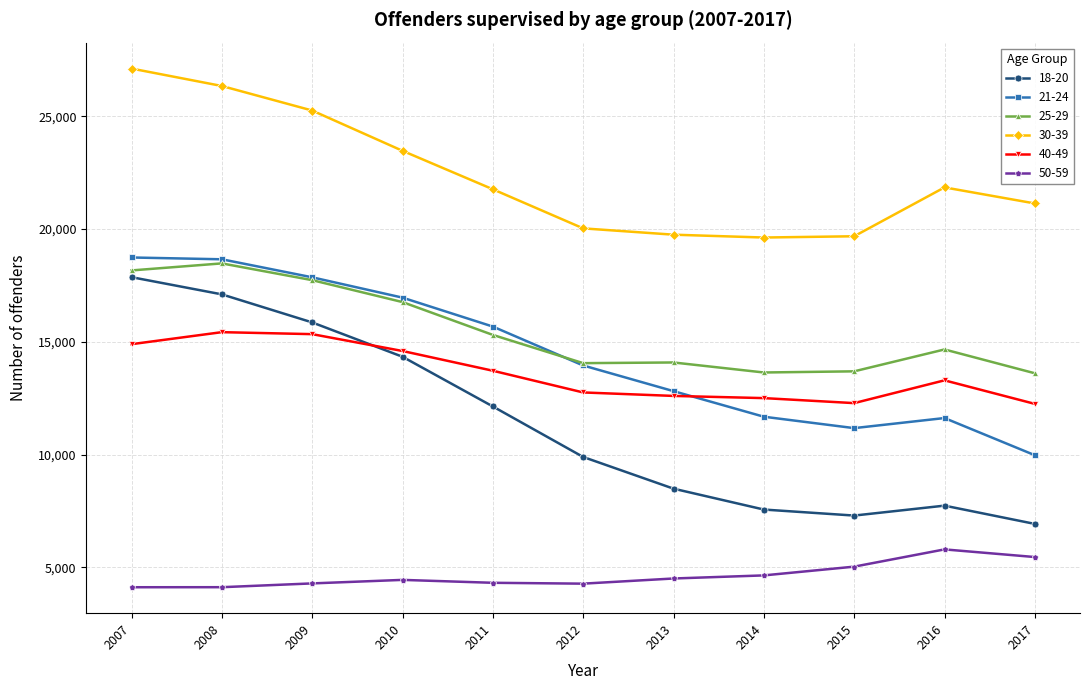

Which series has the largest range (max minus min)?

18-20